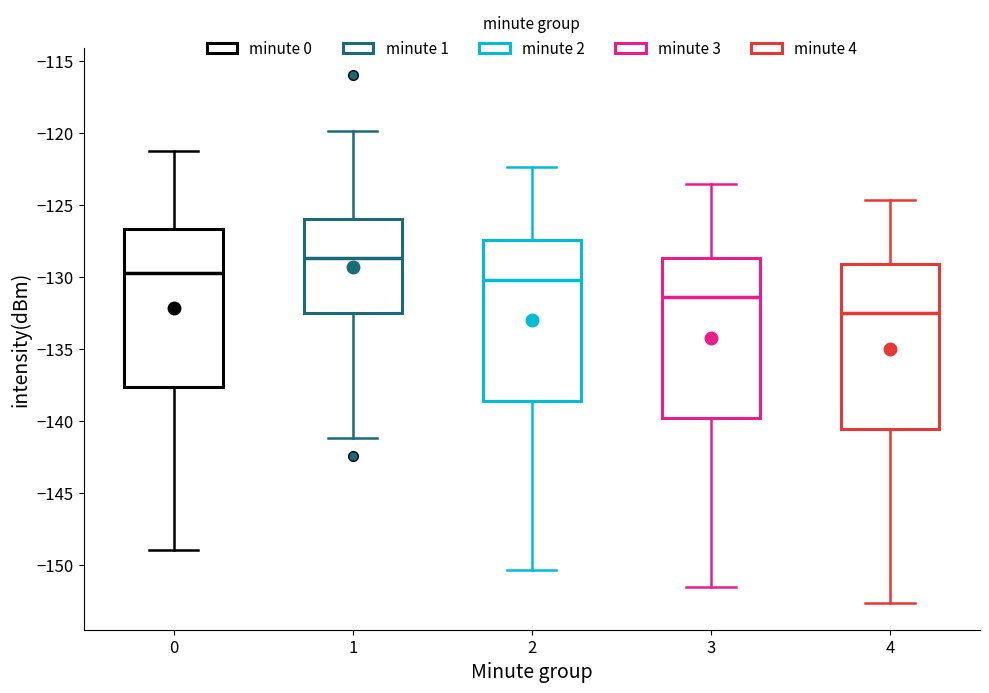

Reading left to right, transcribe this box plot: for each box, give where its median line is, the range the box spans, and where its two whiskers end, as read against the y-axis. The values are not printed on the chart, so give them approximately, as read against the axis.

0: median -129.5, box -137.5 to -126.5, whiskers -149.0 to -121.0
1: median -128.5, box -132.5 to -126.0, whiskers -141.0 to -120.0
2: median -130.0, box -138.5 to -127.5, whiskers -150.5 to -122.5
3: median -131.5, box -140.0 to -128.5, whiskers -151.5 to -123.5
4: median -132.5, box -140.5 to -129.0, whiskers -152.5 to -124.5